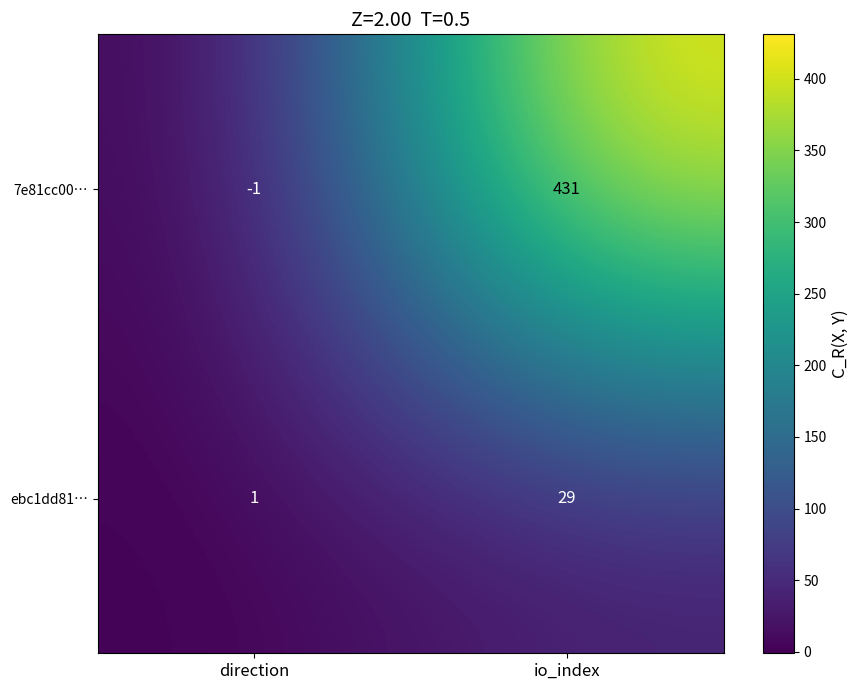

What is the approximate value of ebc1dd81… at io_index?

29